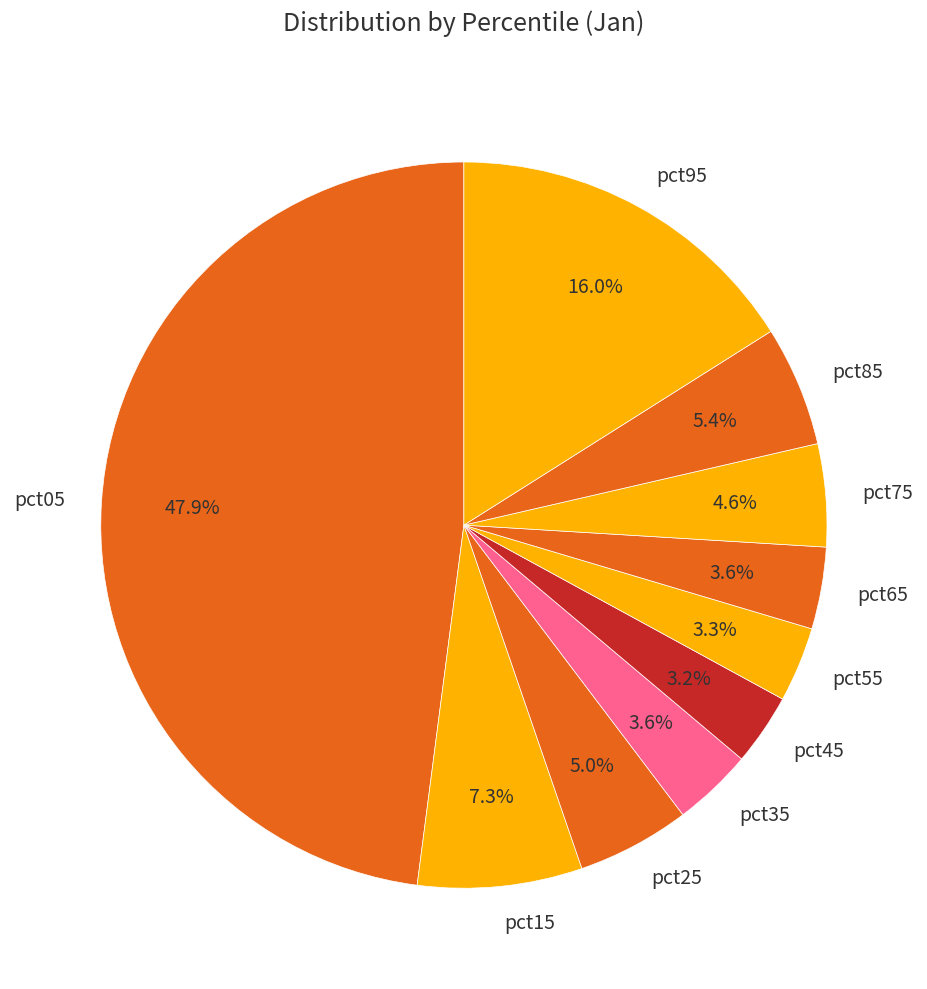

What percentage is the pct95 slice, to the nearest percent?

16%